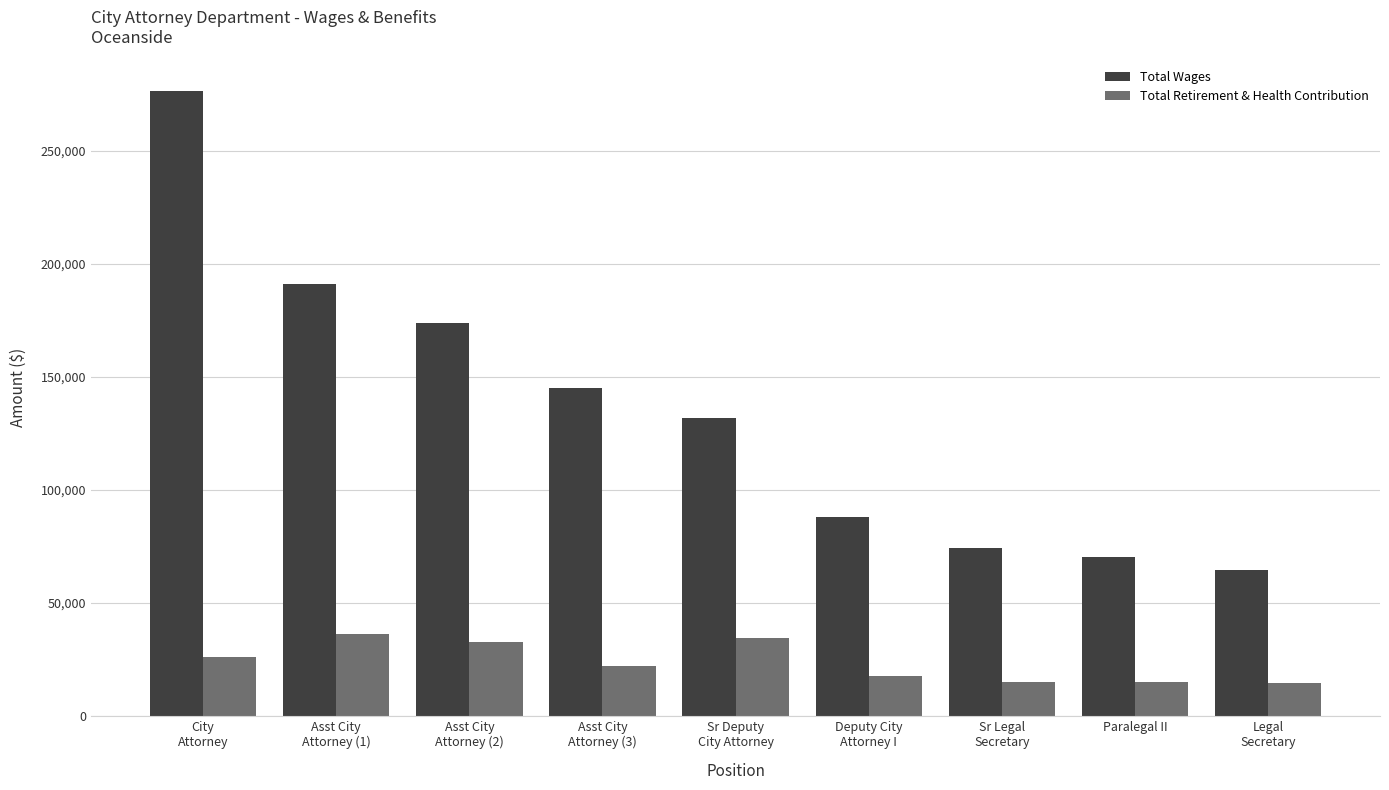

Which series has the widest spread of values?

Total Wages